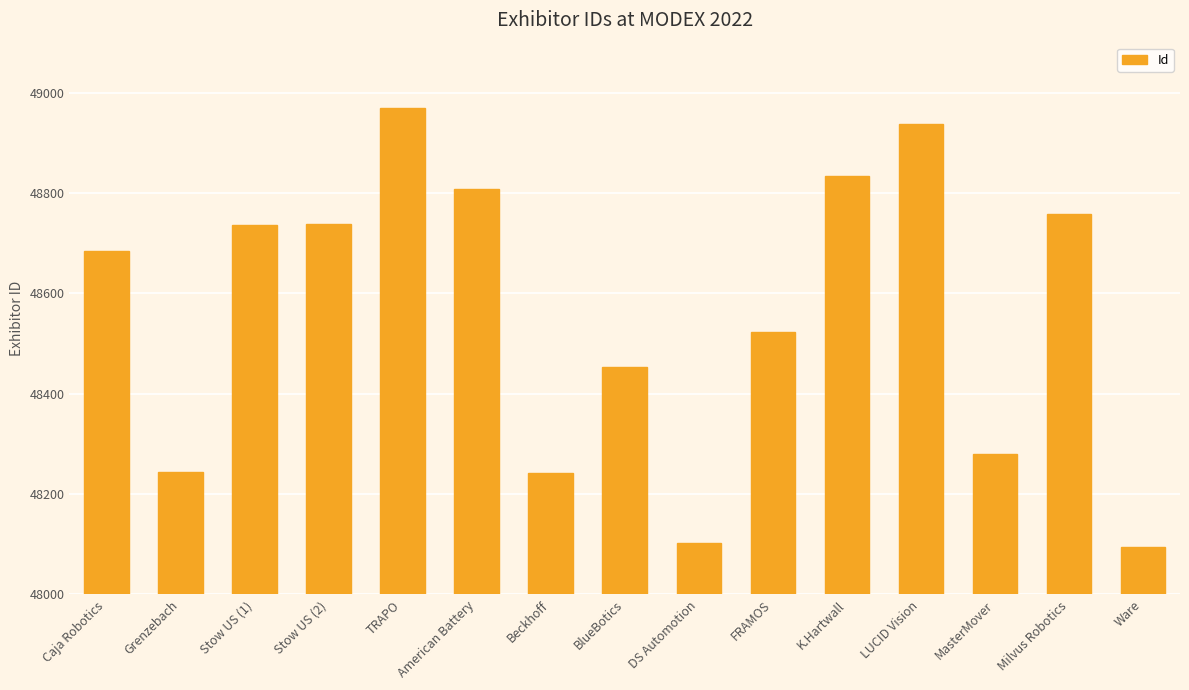

What is the label of the 7th bar from the right?

DS Automotion